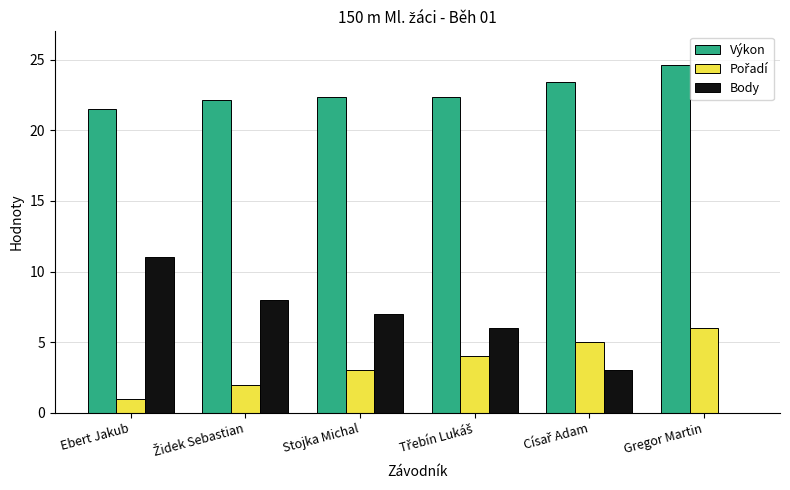

True or false: Výkon has a value of 22.3 at Stojka Michal.

True